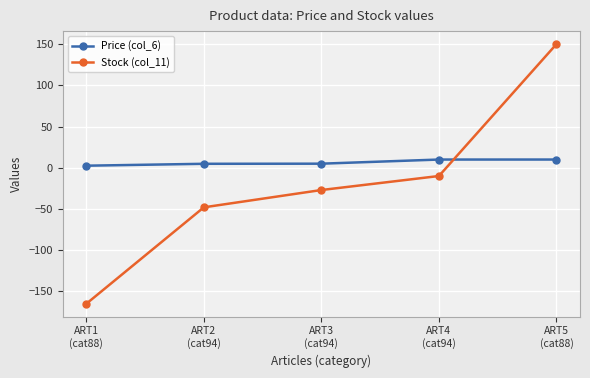

The Price (col_6) series shows 10.0 at ART5
(cat88). True or false?

True